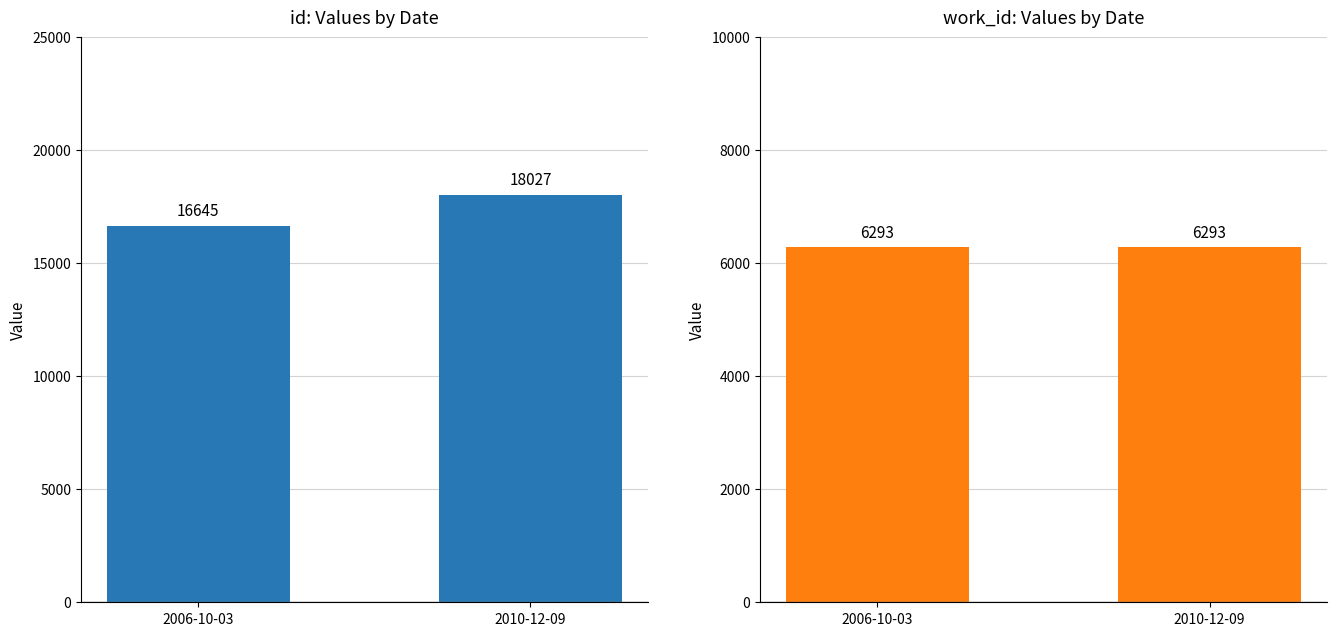

How many id values are between 16645 and 18027?

2